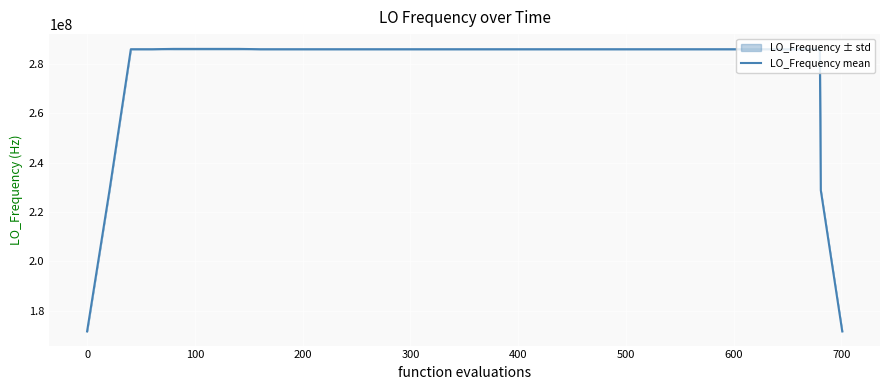

Count the number of data series in this chart.

1